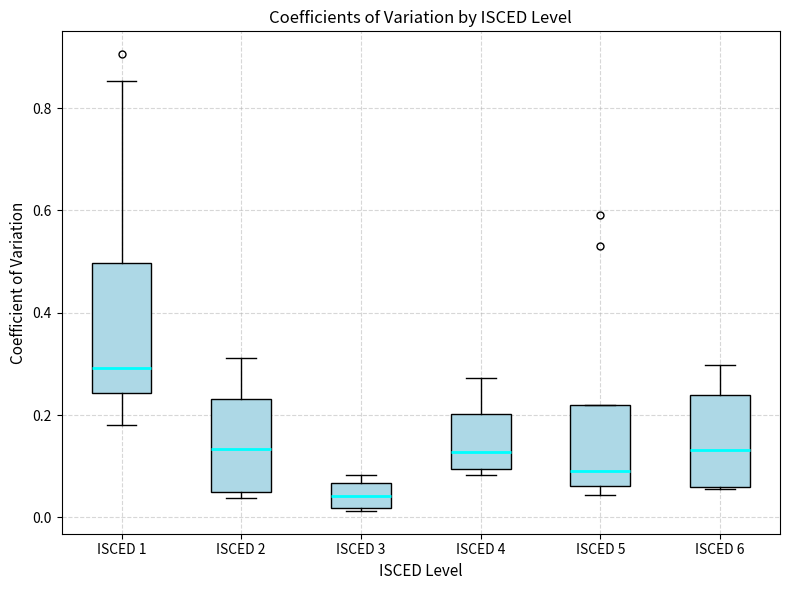

Which box's median line is the lowest?

ISCED 3